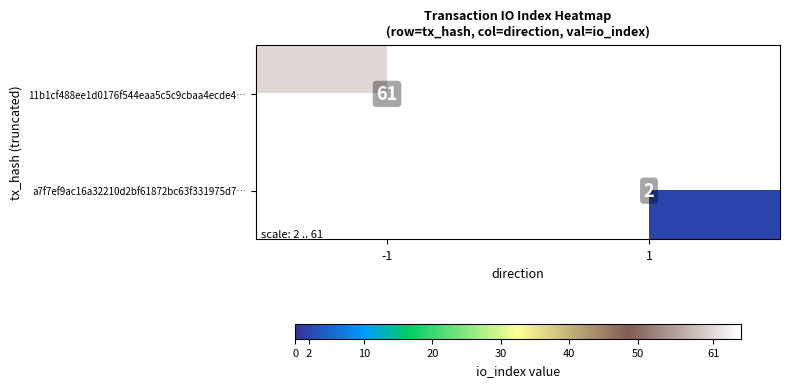

The value of a7f7ef9ac16a32210d2bf61872bc63f331975d7… at 1 is 3. True or false?

False